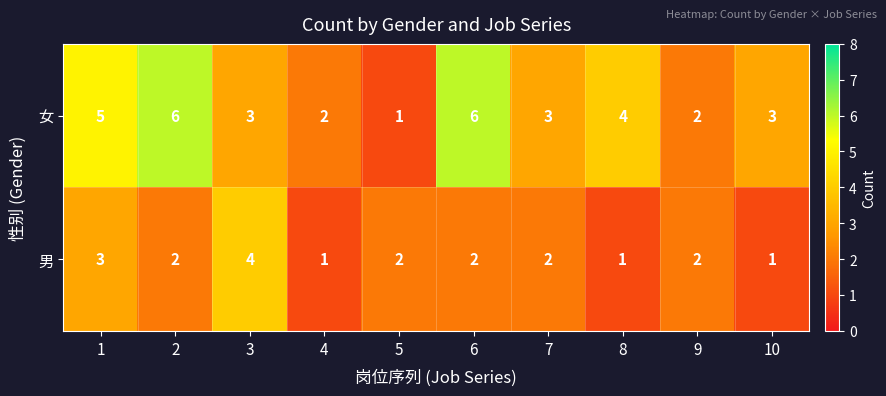

At how many categories does at least one series exceed 1?

10